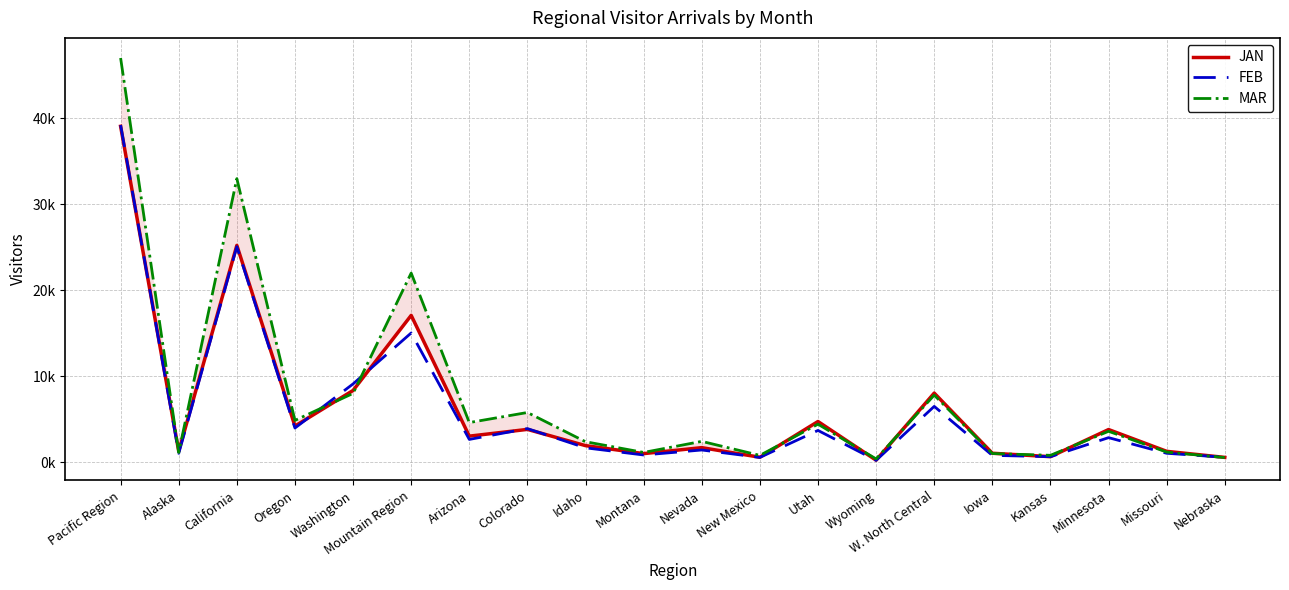

At Utah, list the series in order from smallest to largest.

FEB, MAR, JAN